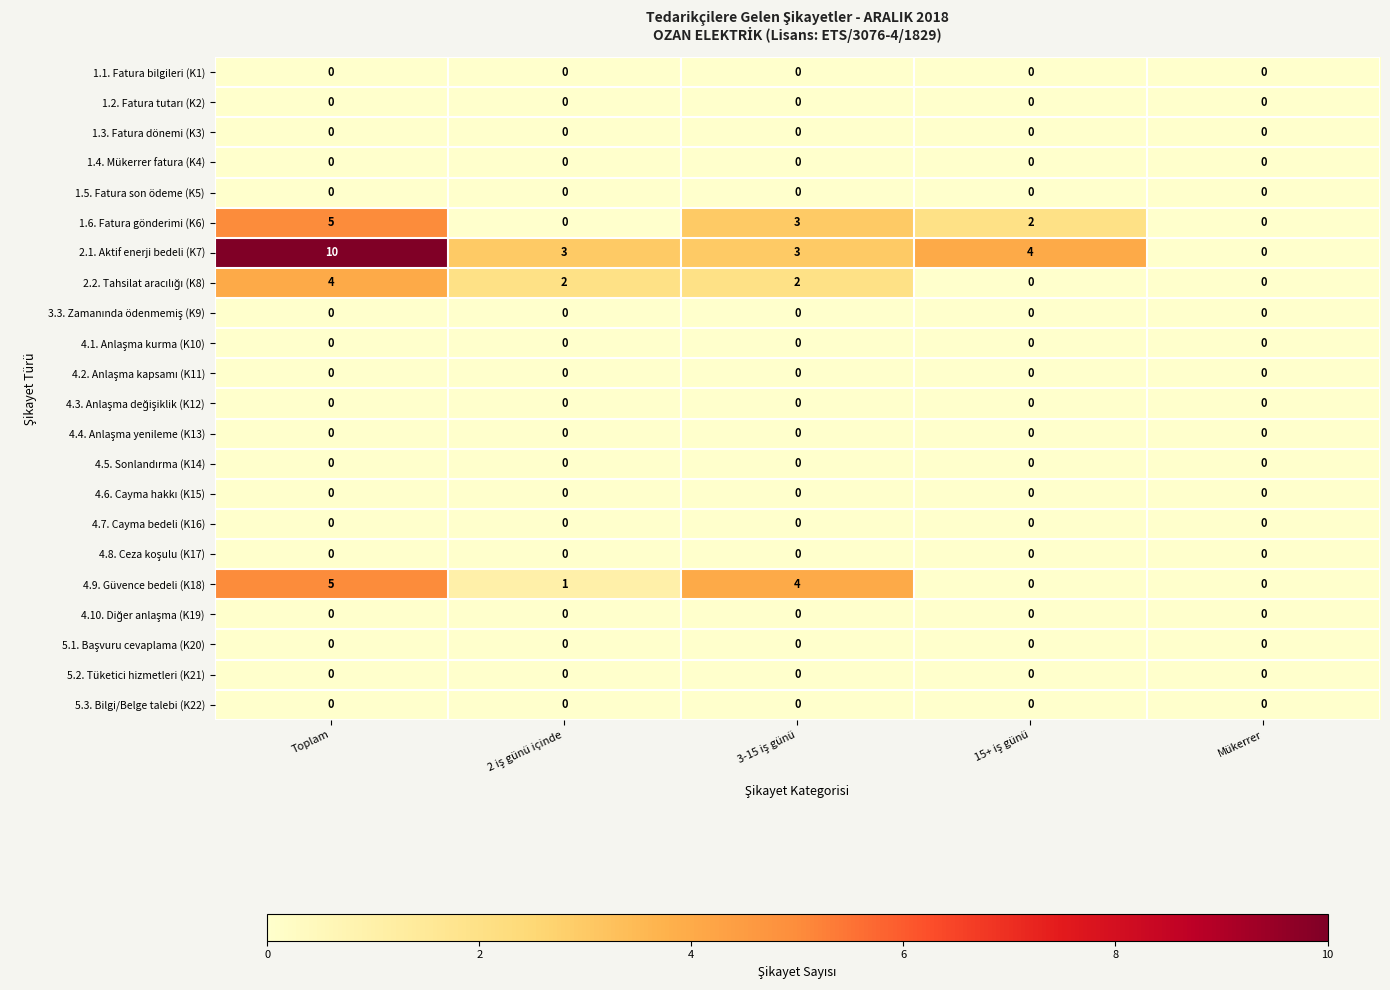

Which series has the widest spread of values?

2.1. Aktif enerji bedeli (K7)